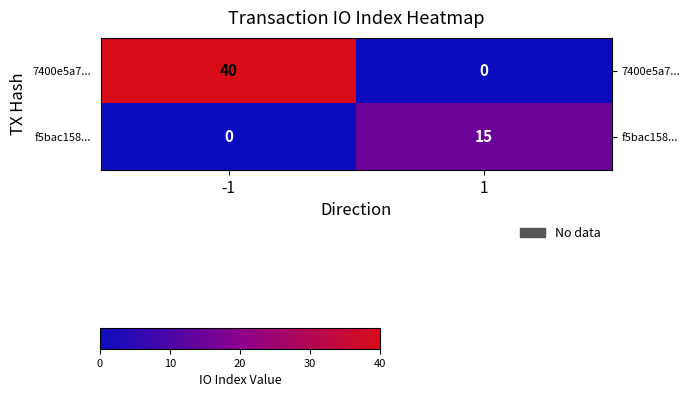

What is the difference between the maximum and minimum values in the 7400e5a7... series?

40